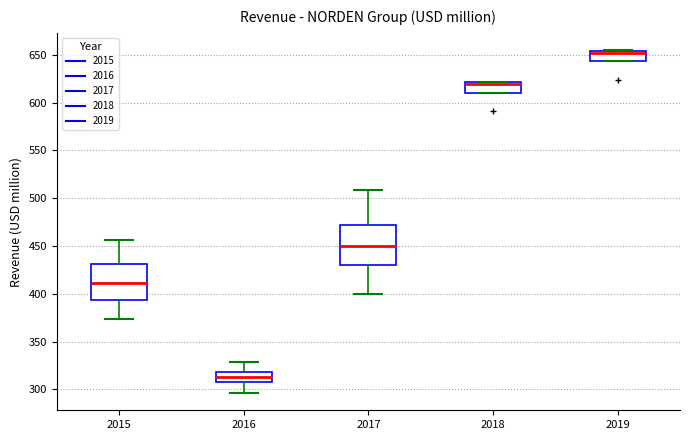

Which box has the highest median line?

2019